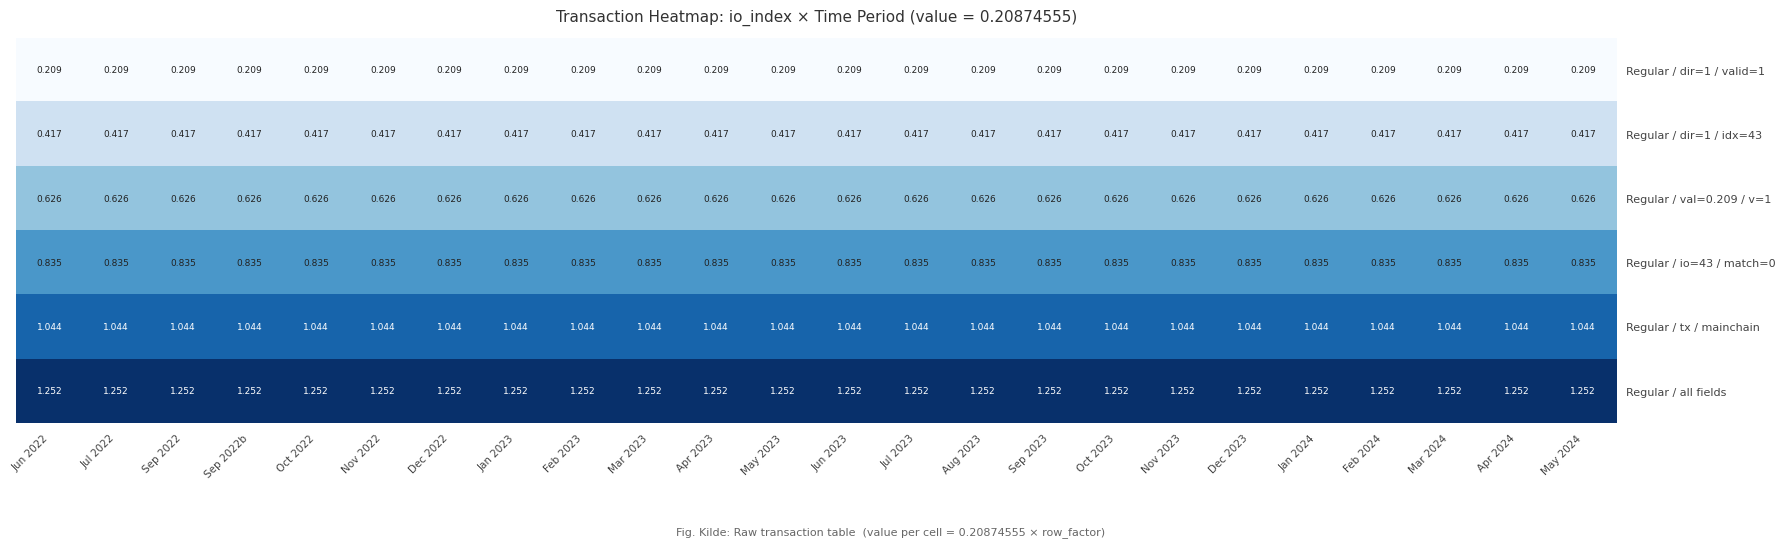

Rank the series by their maximum value, from lowest to highest.

Regular / dir=1 / valid=1, Regular / dir=1 / idx=43, Regular / val=0.209 / v=1, Regular / io=43 / match=0, Regular / tx / mainchain, Regular / all fields